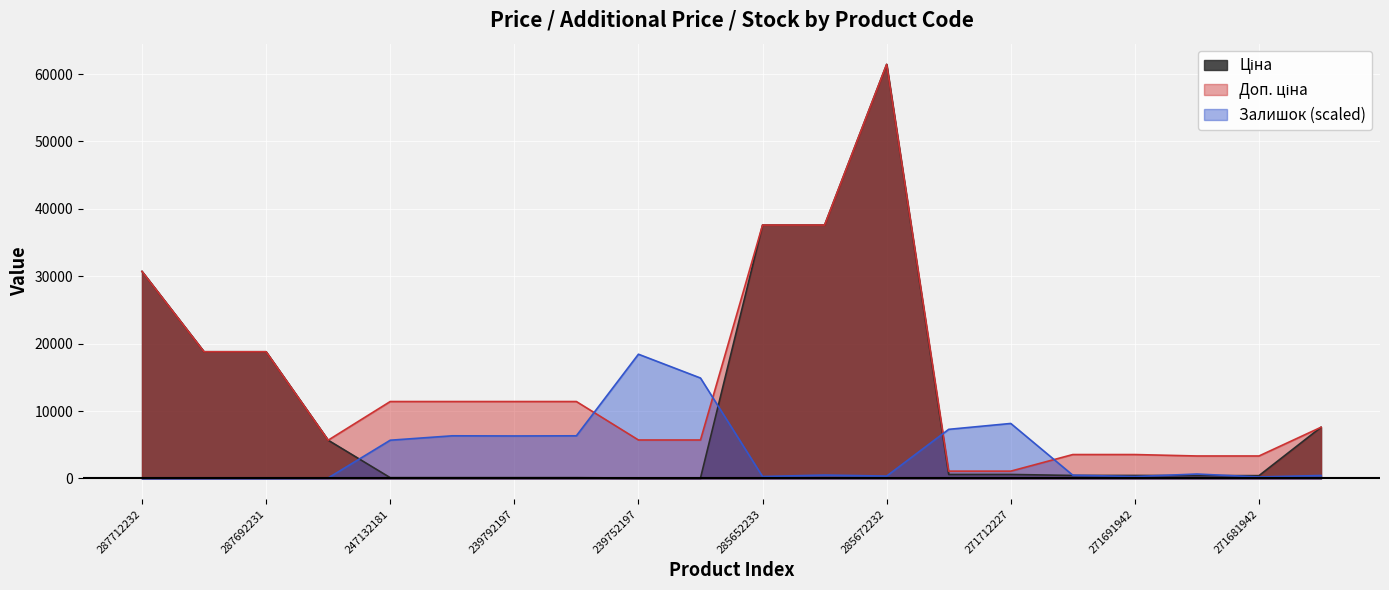

List the labels in order of Ціна value, largest first.

285672232, 285652233, 285652231, 287712232, 287692233, 287692231, 247052181, 10832185, 271712228, 271712227, 271691948, 271691942, 271681948, 271681942, 247132181, 247132180, 239792197, 239792196, 239752197, 239752196